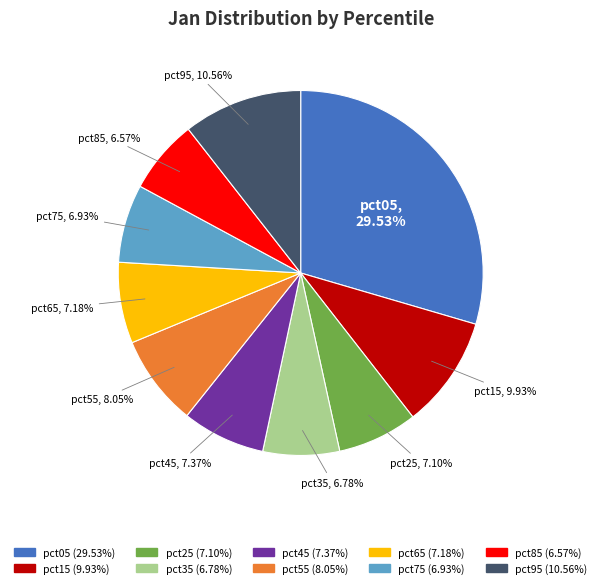

Is it true that pct45 is 7% of the pie?

True